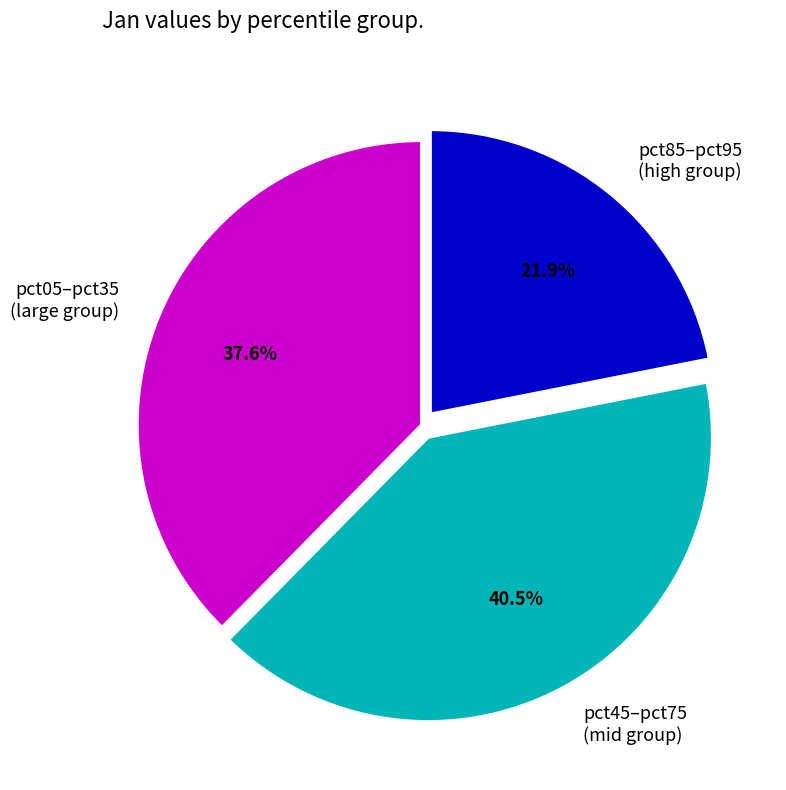

Count the number of slices in the pie.

3